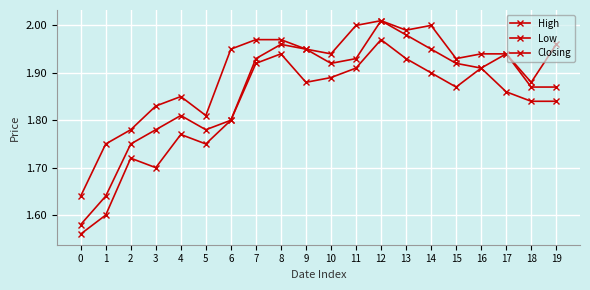

How many lines are shown in the chart?

3